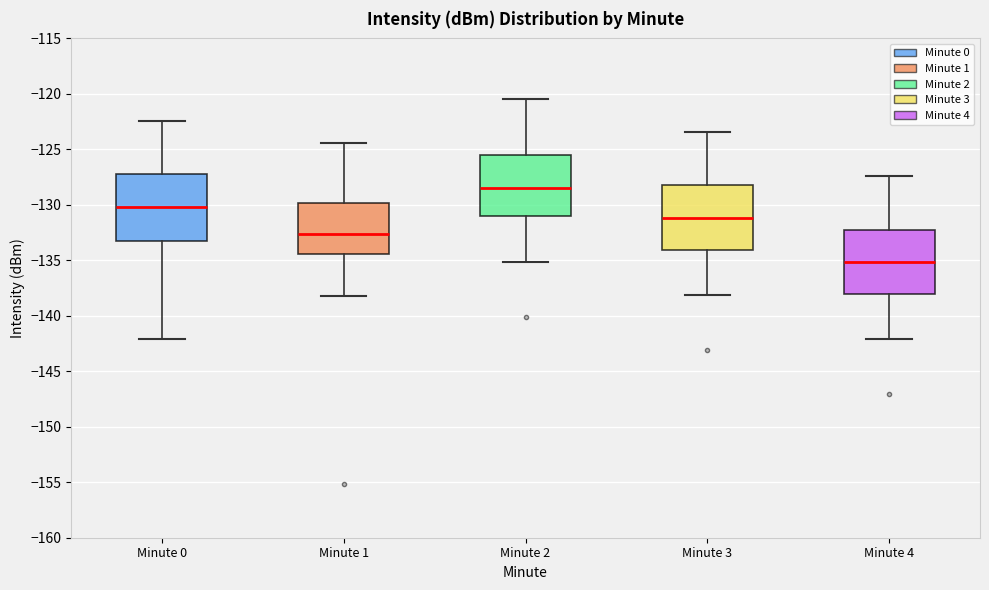

Reading left to right, transcribe this box plot: for each box, give where its median line is, the range the box spans, and where its two whiskers end, as read against the y-axis. The values are not printed on the chart, so give them approximately, as read against the axis.

Minute 0: median -130.0, box -133.0 to -127.0, whiskers -142.0 to -122.5
Minute 1: median -132.5, box -134.5 to -130.0, whiskers -138.0 to -124.5
Minute 2: median -128.5, box -131.0 to -125.5, whiskers -135.0 to -120.5
Minute 3: median -131.0, box -134.0 to -128.0, whiskers -138.0 to -123.5
Minute 4: median -135.0, box -138.0 to -132.0, whiskers -142.0 to -127.5